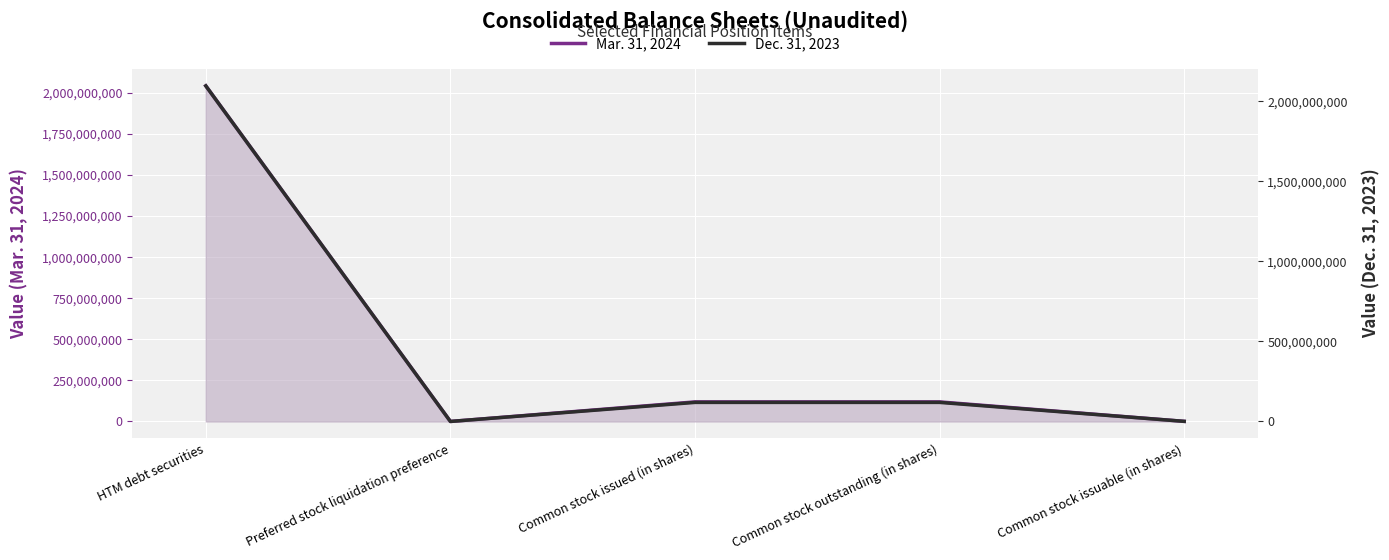

How many categories are shown in the chart?

5